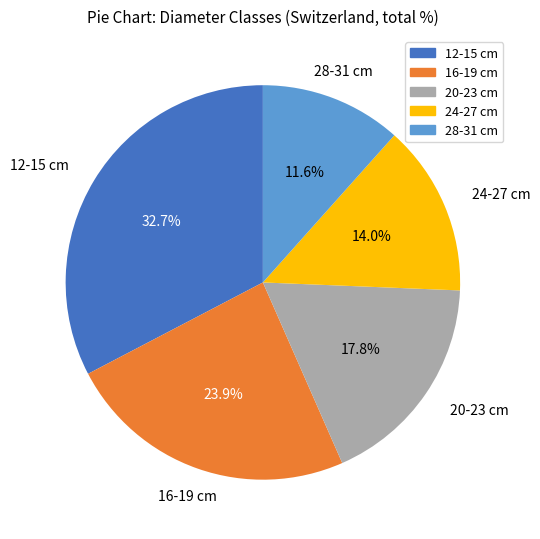

To the nearest percent, what is the combined percentage of 28-31 cm and 12-15 cm?

44%